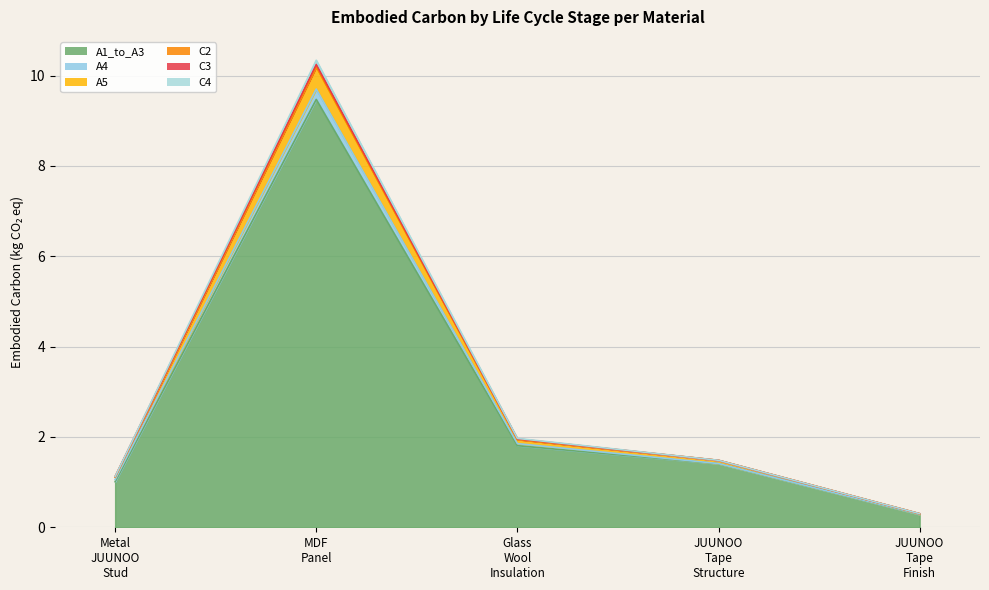

True or false: A1_to_A3 has more than 1 points higher than both neighbors.

False